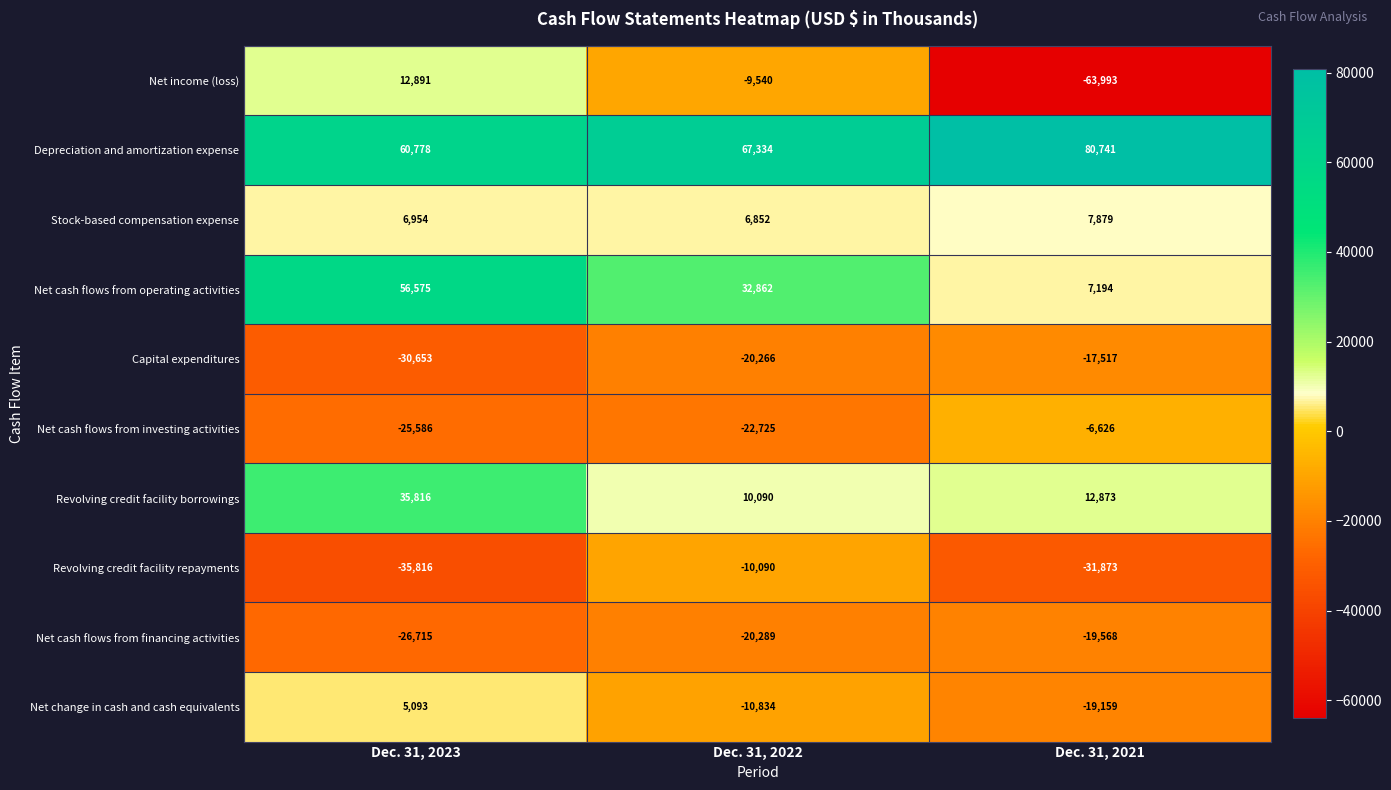

Reading left to right, extract all data points from this chart.

Net income (loss): Dec. 31, 2023=12891	Dec. 31, 2022=-9540	Dec. 31, 2021=-63993
Depreciation and amortization expense: Dec. 31, 2023=60778	Dec. 31, 2022=67334	Dec. 31, 2021=80741
Stock-based compensation expense: Dec. 31, 2023=6954	Dec. 31, 2022=6852	Dec. 31, 2021=7879
Net cash flows from operating activities: Dec. 31, 2023=56575	Dec. 31, 2022=32862	Dec. 31, 2021=7194
Capital expenditures: Dec. 31, 2023=-30653	Dec. 31, 2022=-20266	Dec. 31, 2021=-17517
Net cash flows from investing activities: Dec. 31, 2023=-25586	Dec. 31, 2022=-22725	Dec. 31, 2021=-6626
Revolving credit facility borrowings: Dec. 31, 2023=35816	Dec. 31, 2022=10090	Dec. 31, 2021=12873
Revolving credit facility repayments: Dec. 31, 2023=-35816	Dec. 31, 2022=-10090	Dec. 31, 2021=-31873
Net cash flows from financing activities: Dec. 31, 2023=-26715	Dec. 31, 2022=-20289	Dec. 31, 2021=-19568
Net change in cash and cash equivalents: Dec. 31, 2023=5093	Dec. 31, 2022=-10834	Dec. 31, 2021=-19159